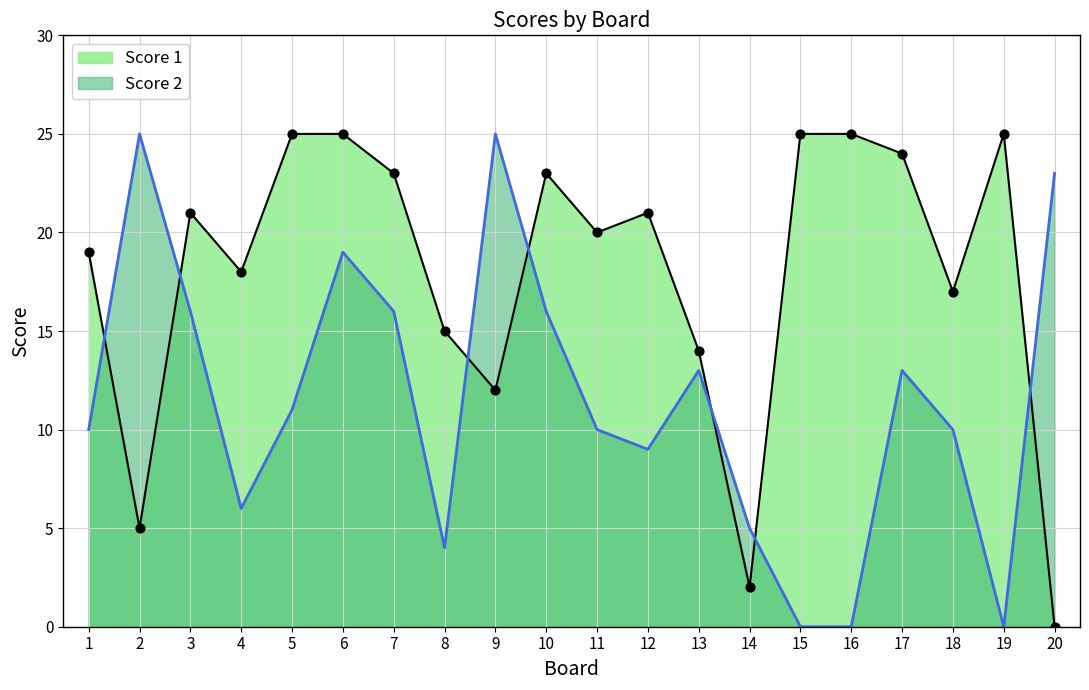

At which category is the sum across all series the highest?

6